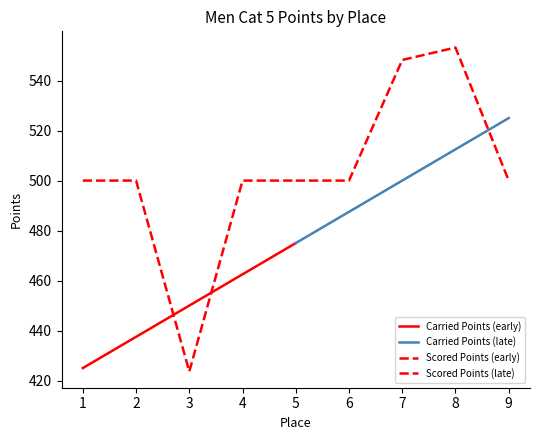

How many lines are shown in the chart?

4